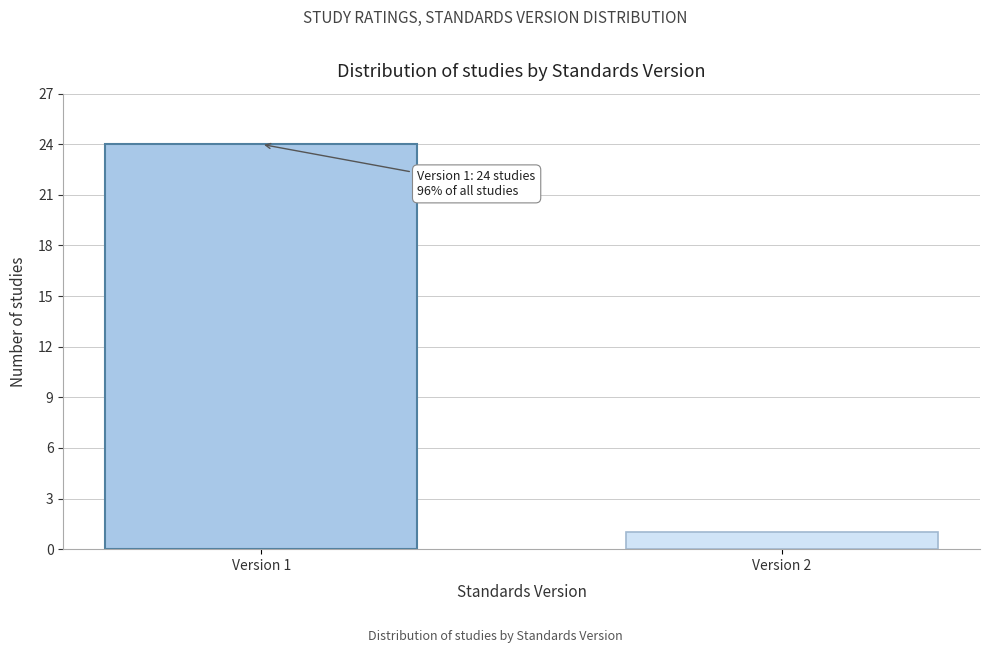

Reading right to left, extract all data points from this chart.

Version 2=1	Version 1=24